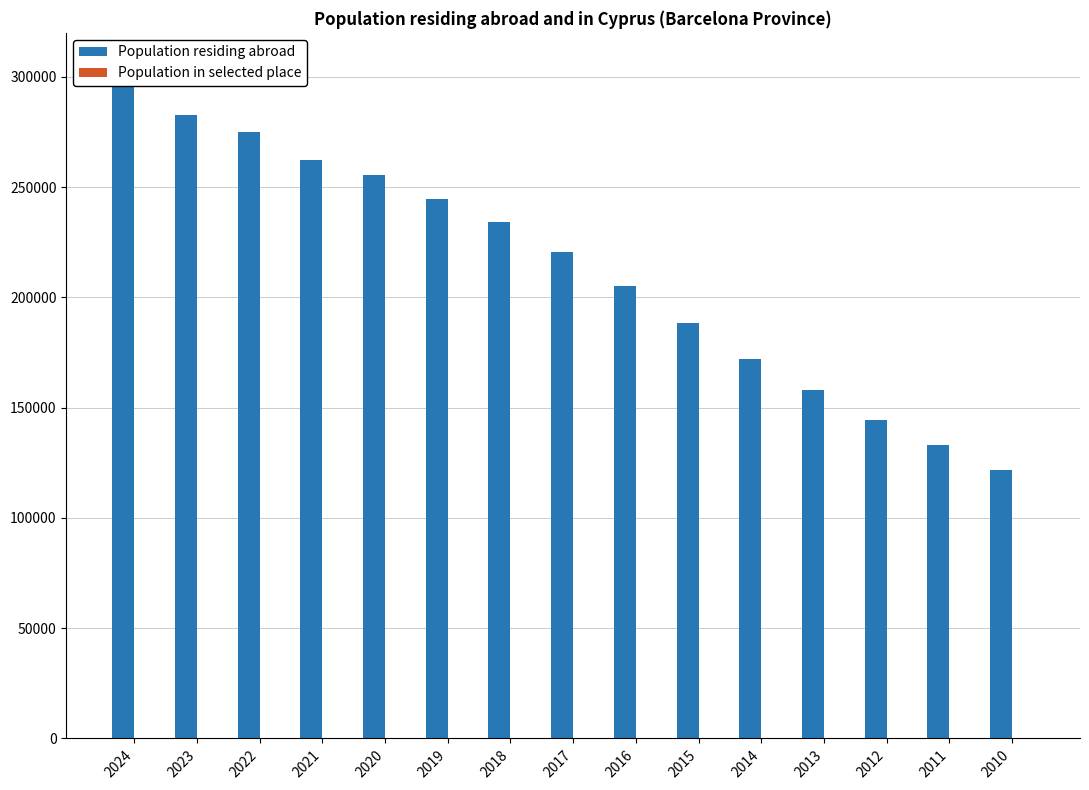

Where does the Population in selected place series first go above 34?

2024